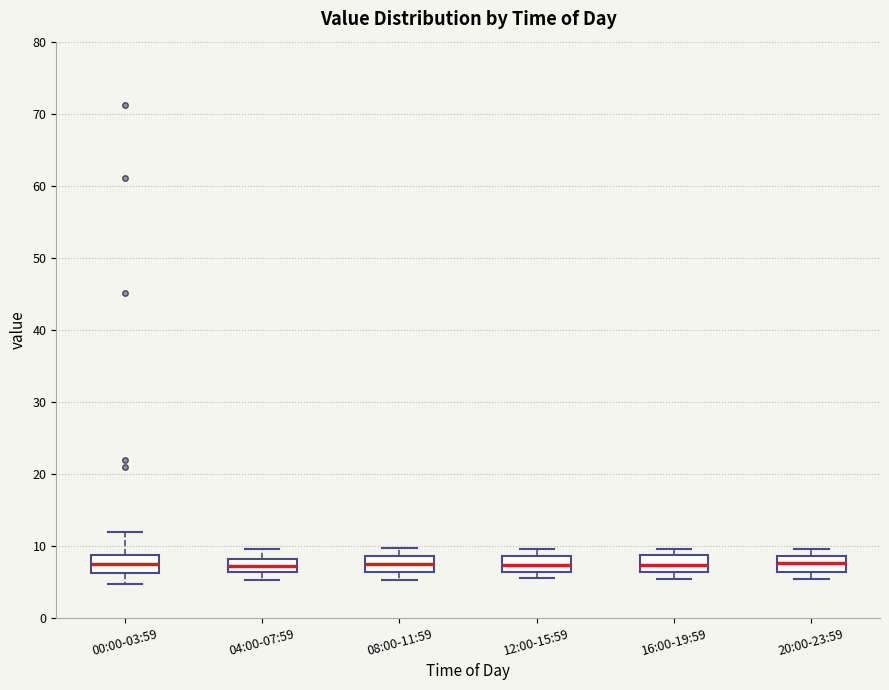

Reading left to right, read every box against the y-axis: the position of its median line, the range the box covers, and the ends of its whiskers. The values are not printed on the chart, so give them approximately, as read against the axis.

00:00-03:59: median 8, box 6 to 9, whiskers 5 to 12
04:00-07:59: median 7, box 6 to 8, whiskers 5 to 10
08:00-11:59: median 7, box 6 to 9, whiskers 5 to 10
12:00-15:59: median 7, box 6 to 9, whiskers 6 (just below the box's lower edge) to 10
16:00-19:59: median 7, box 6 to 9, whiskers 5 to 10
20:00-23:59: median 8, box 6 to 9, whiskers 5 to 10